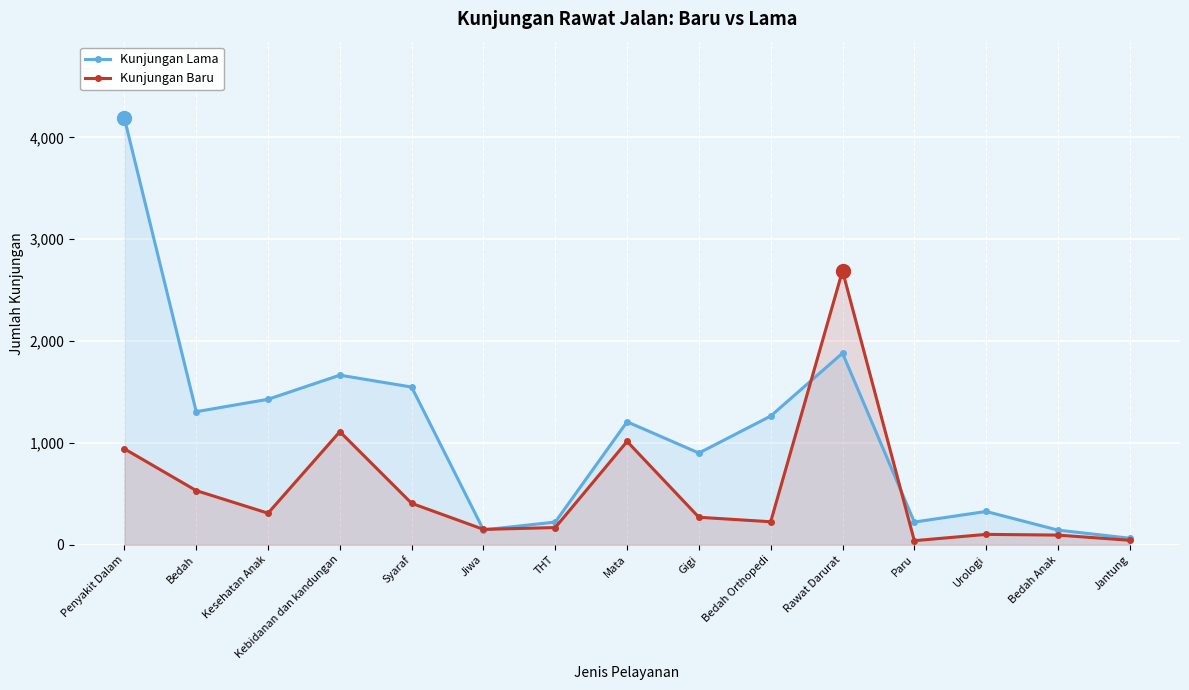

What is the value of the Kunjungan Baru point at the 7th from the left?

168